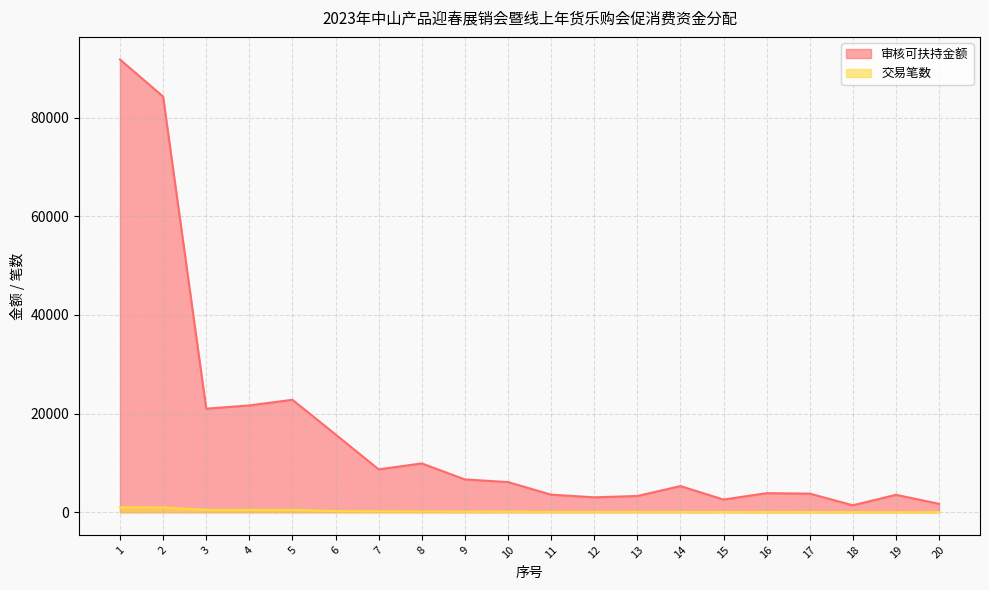

At how many categories does at least one series exceed 17594?

5